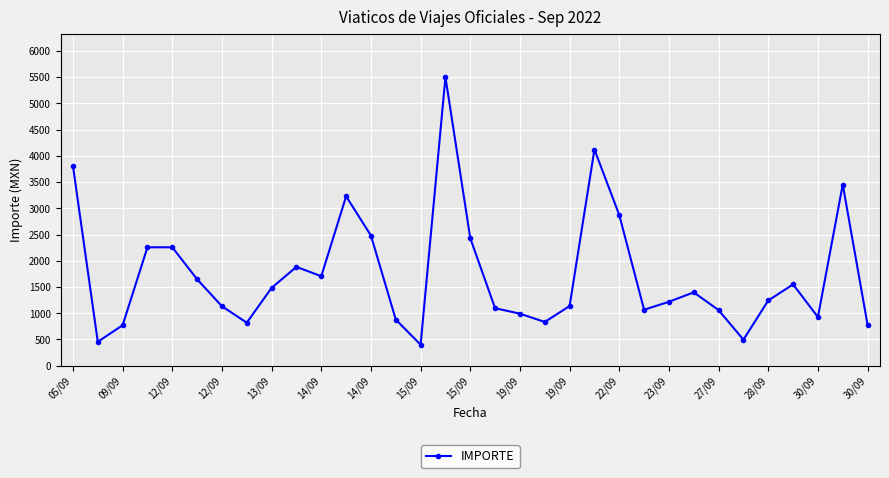

What is the smallest value displayed?

400.0